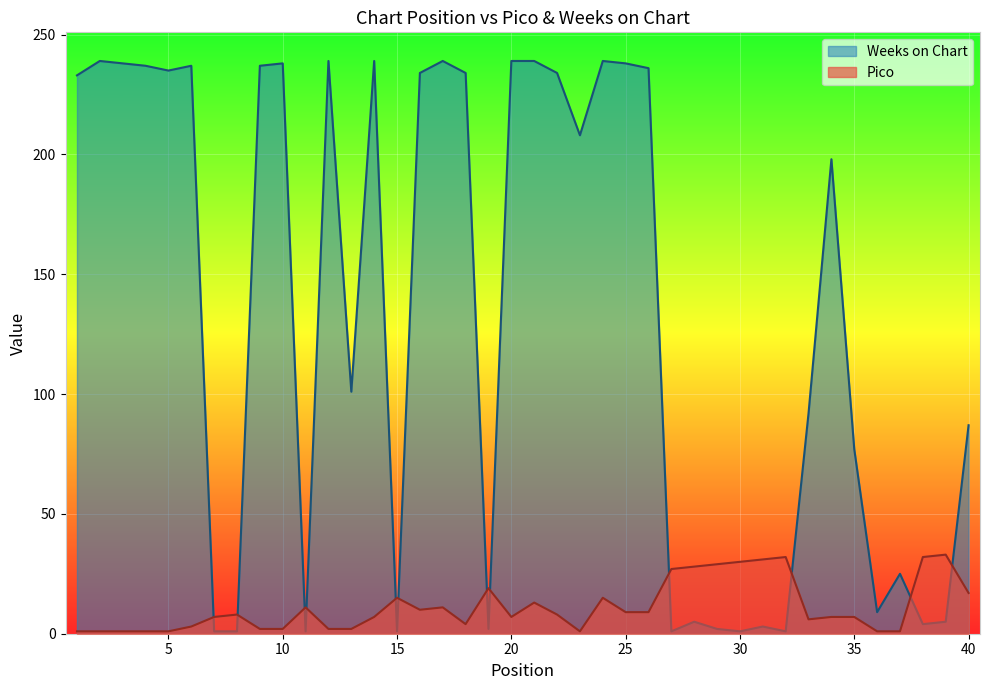

At how many categories does at least one series exceed 75?

25